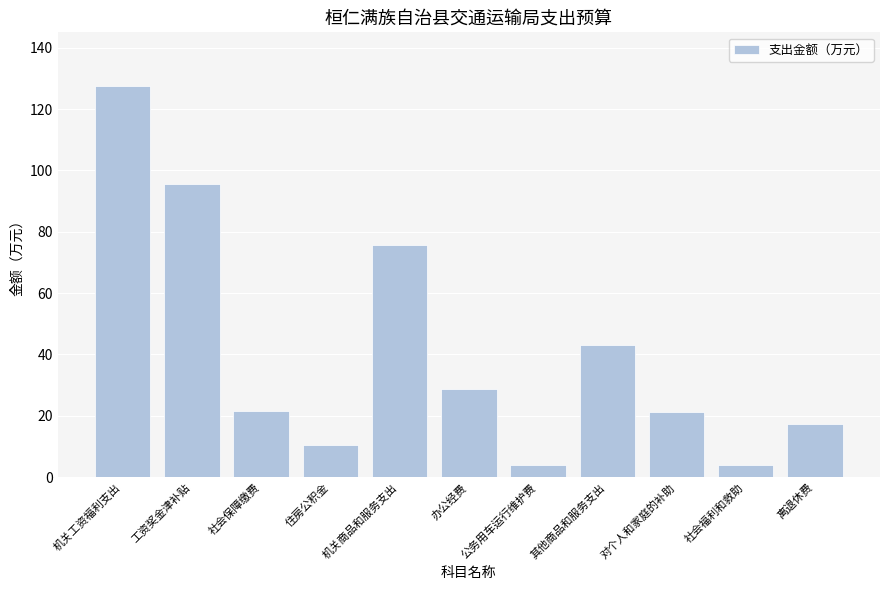

What is the label of the 10th bar from the right?

工资奖金津补贴